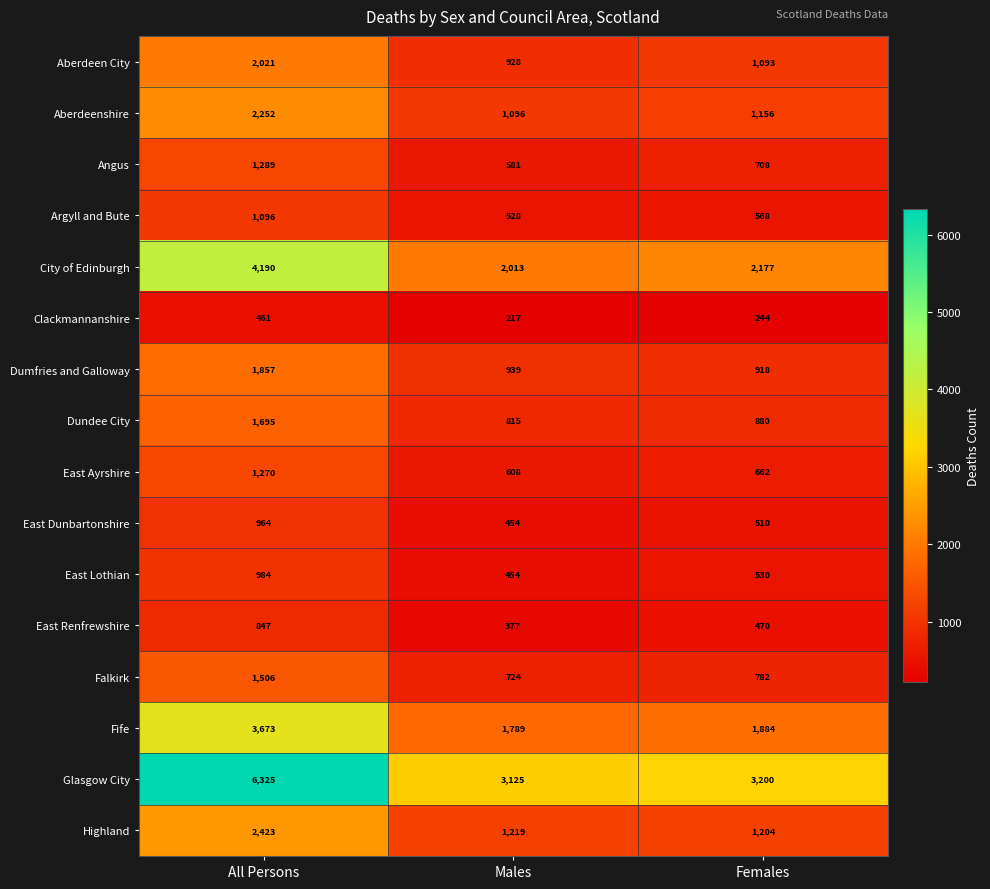

Which series has the widest spread of values?

Glasgow City